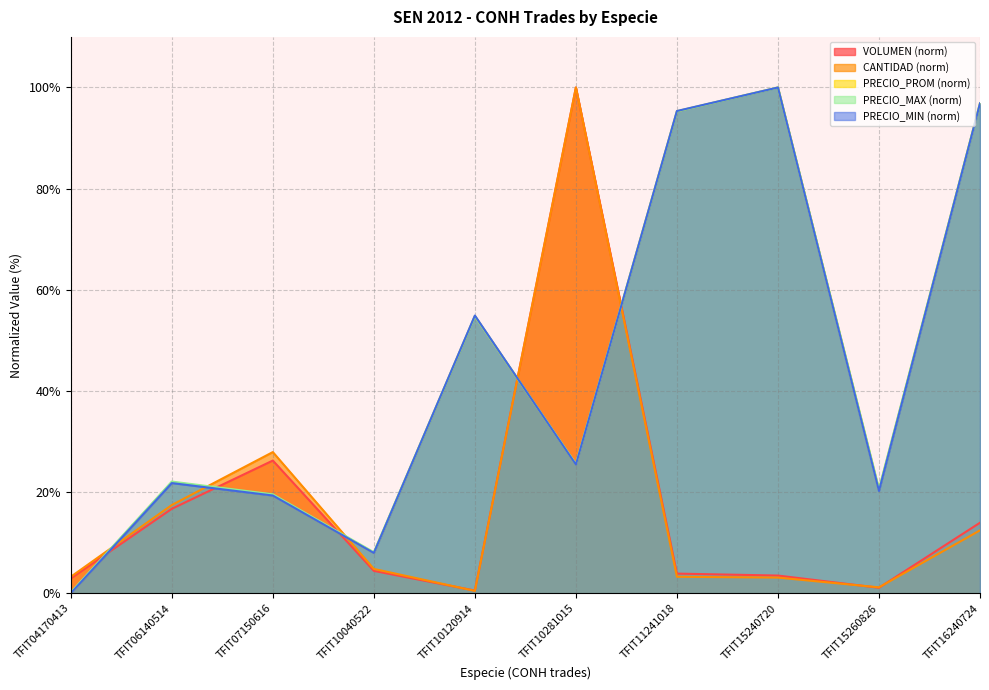

Is the value of CANTIDAD at TFIT10120914 greater than the value of VOLUMEN at TFIT15240720?

No